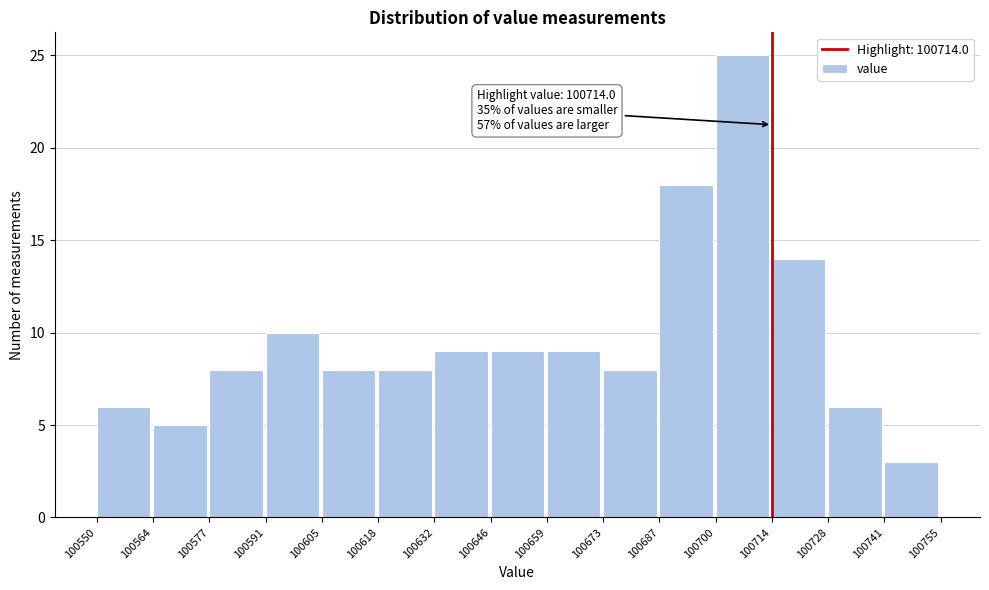

Over which range of the x-axis is the bar tallest?

100700 to 100714